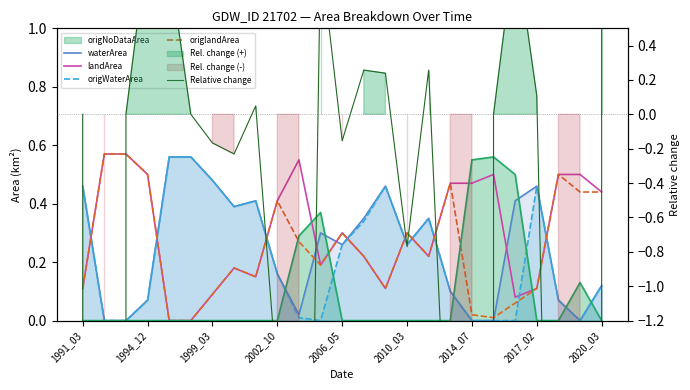

How many values in the origWaterArea series exceed 0?

18